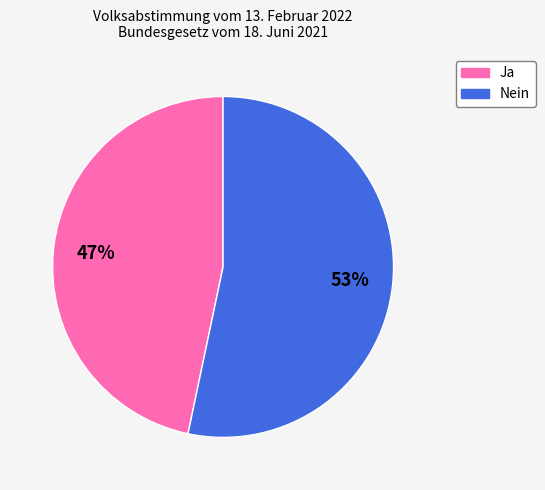

To the nearest percent, what is the average slice percentage?

50%